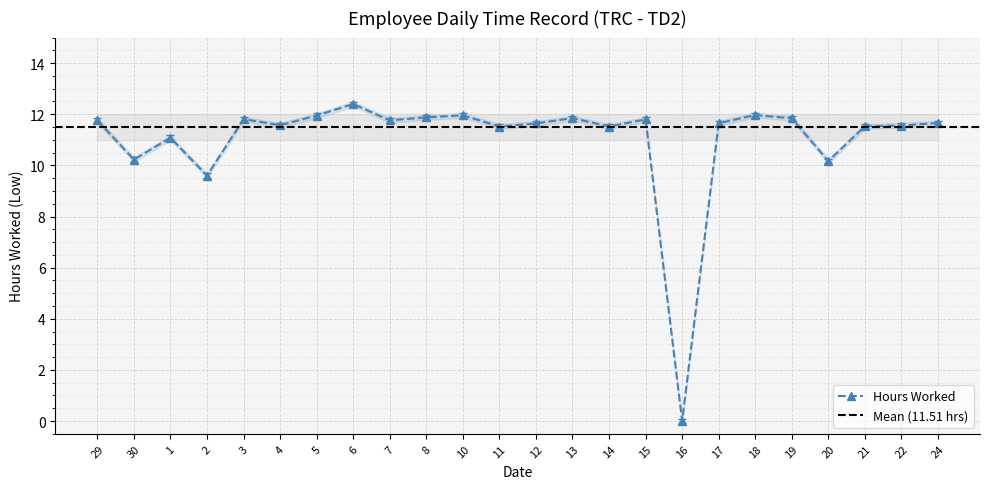

True or false: there are more than 0 points higher than both neighbors.

True